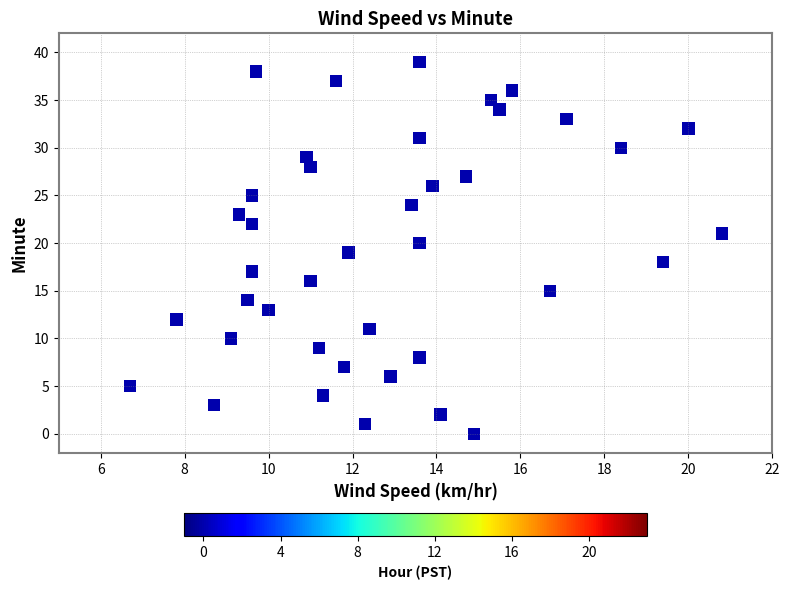

What is the range of Y values (max minus min)?

39